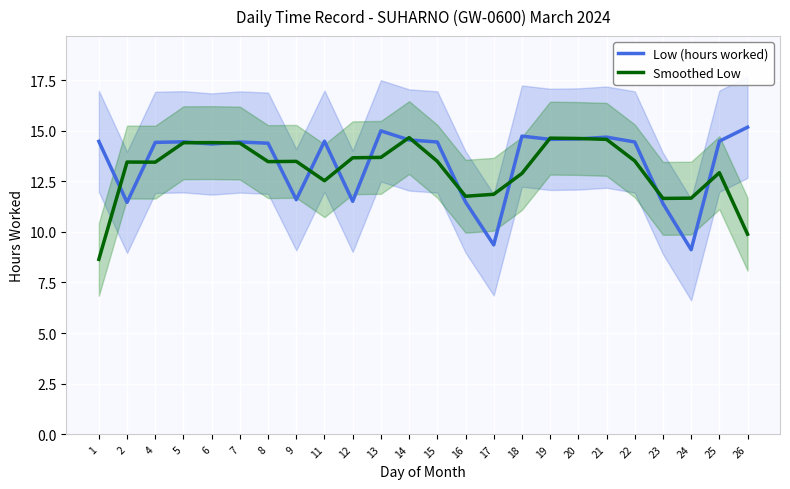

What is the difference between the highest and lowest values at 15?

1.0